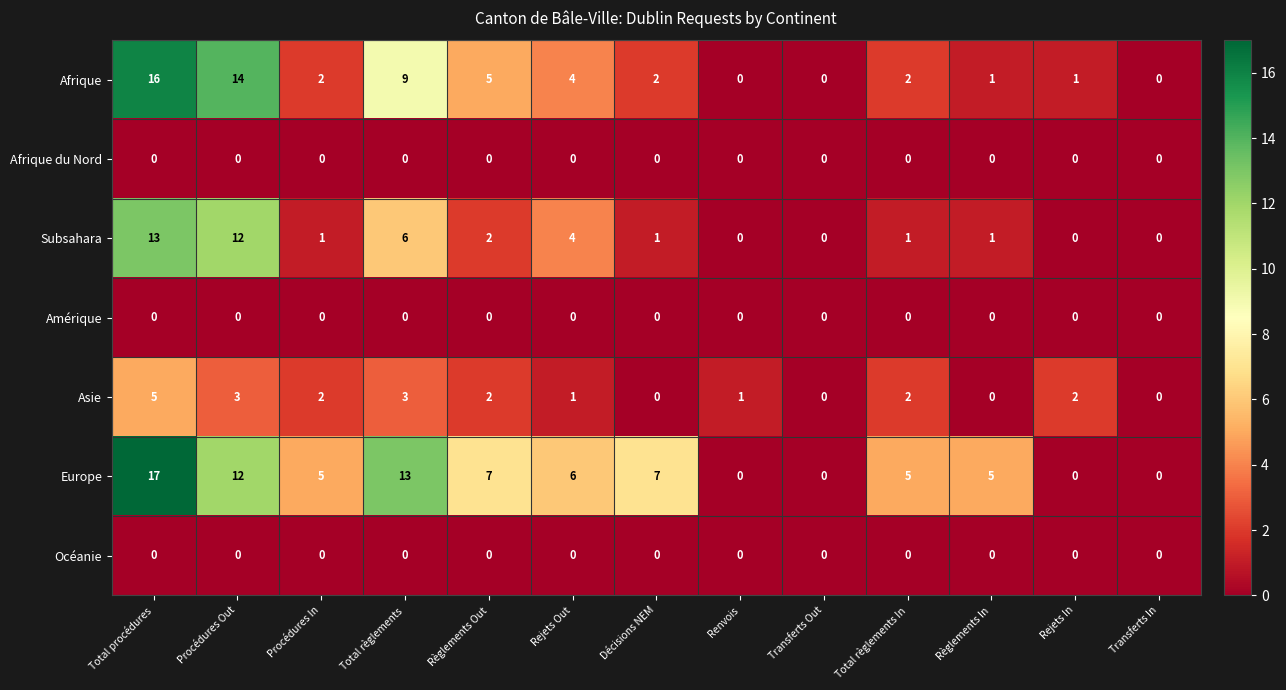

How many Asie values are between 0 and 2?

10